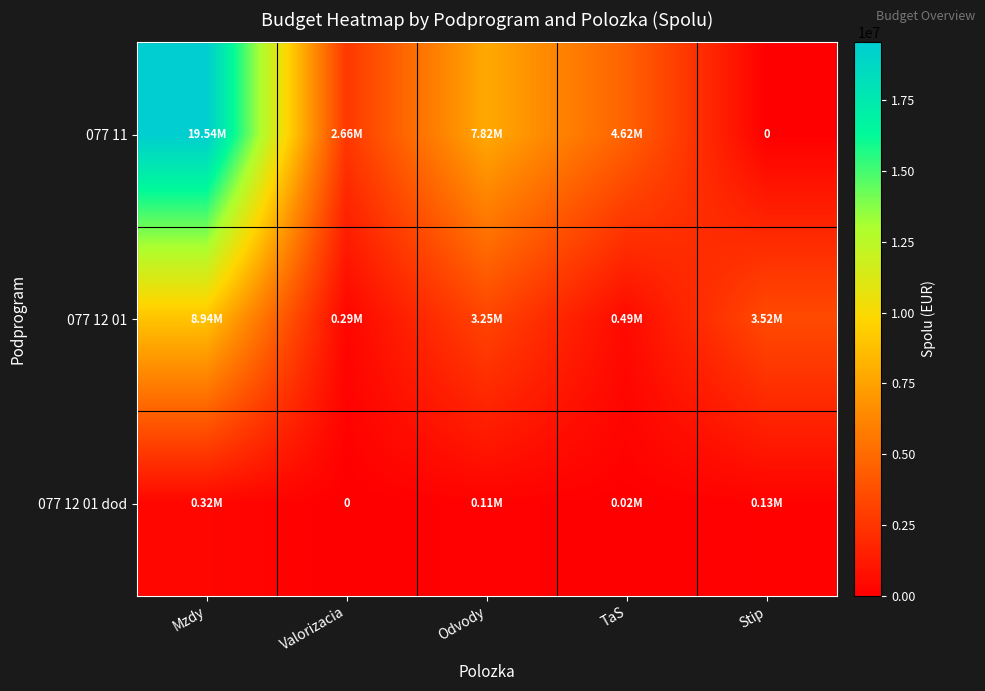

Which series has the largest total across all categories?

077 11